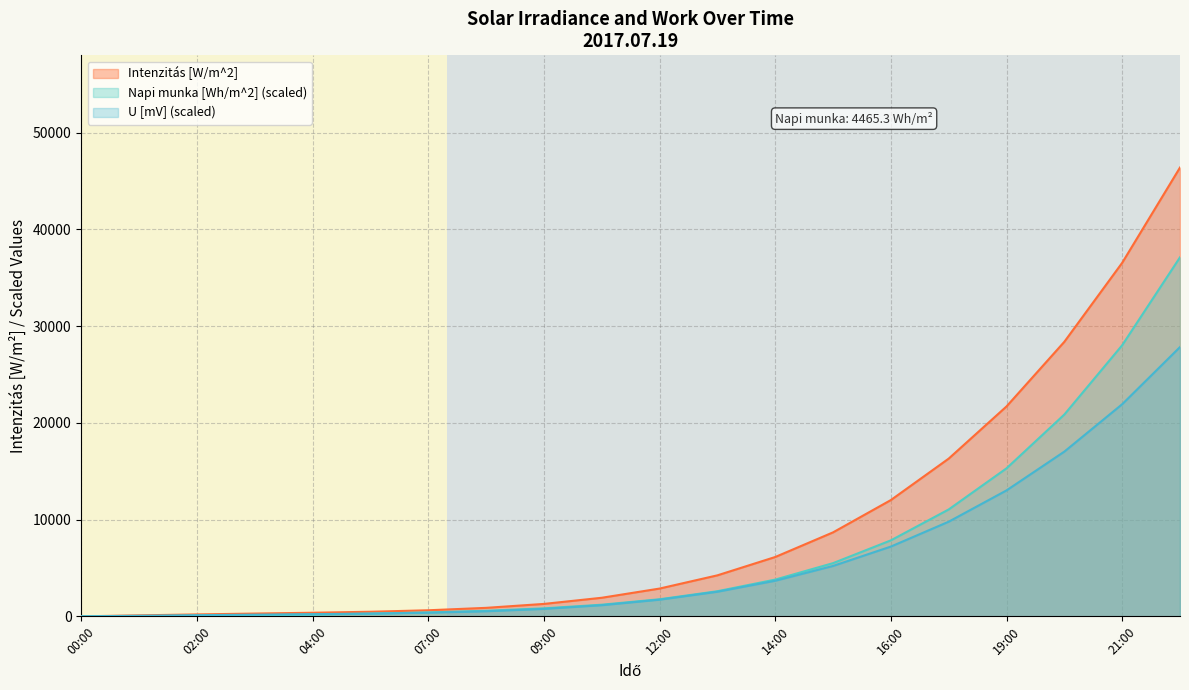

True or false: U [mV] (scaled) has a value of 0.0 at 00:00.

True